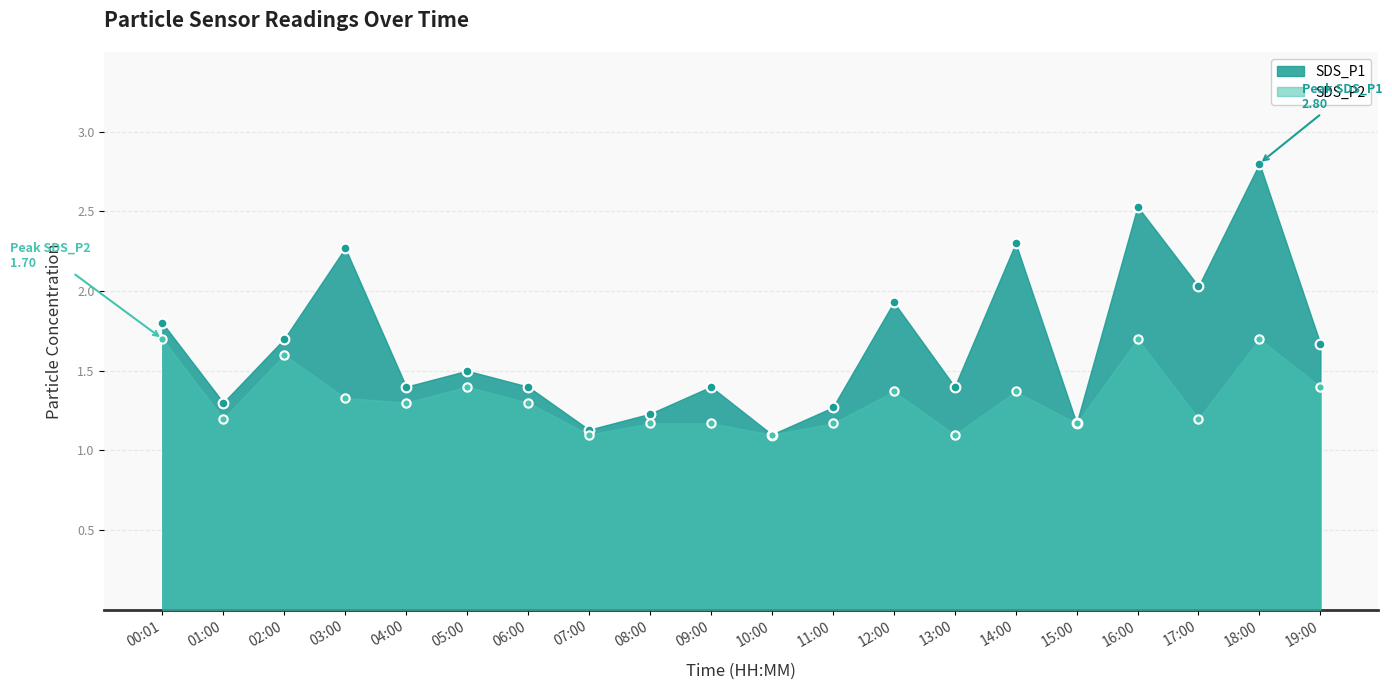

Between 09:00 and 15:00, which series saw the biggest shift?

SDS_P1